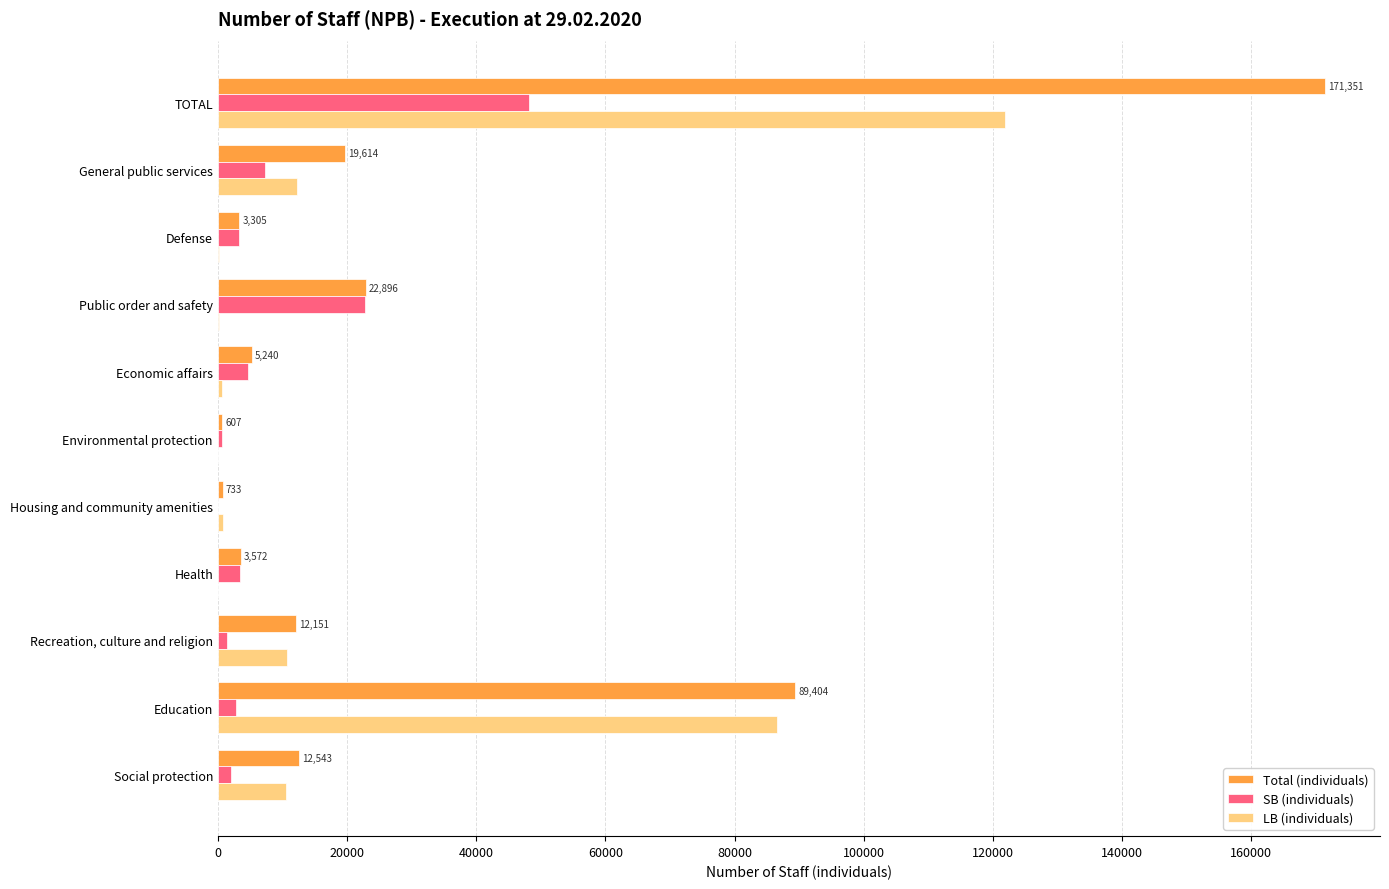

At which category is the sum across all series the highest?

TOTAL